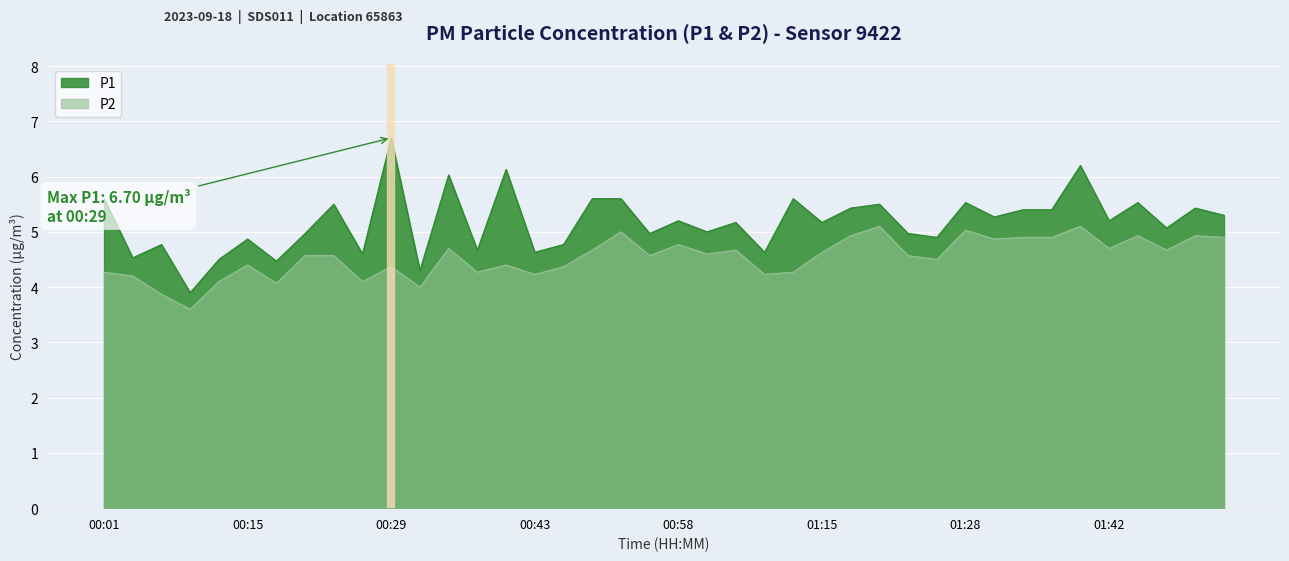

How many data points in P1 are above 5?

23